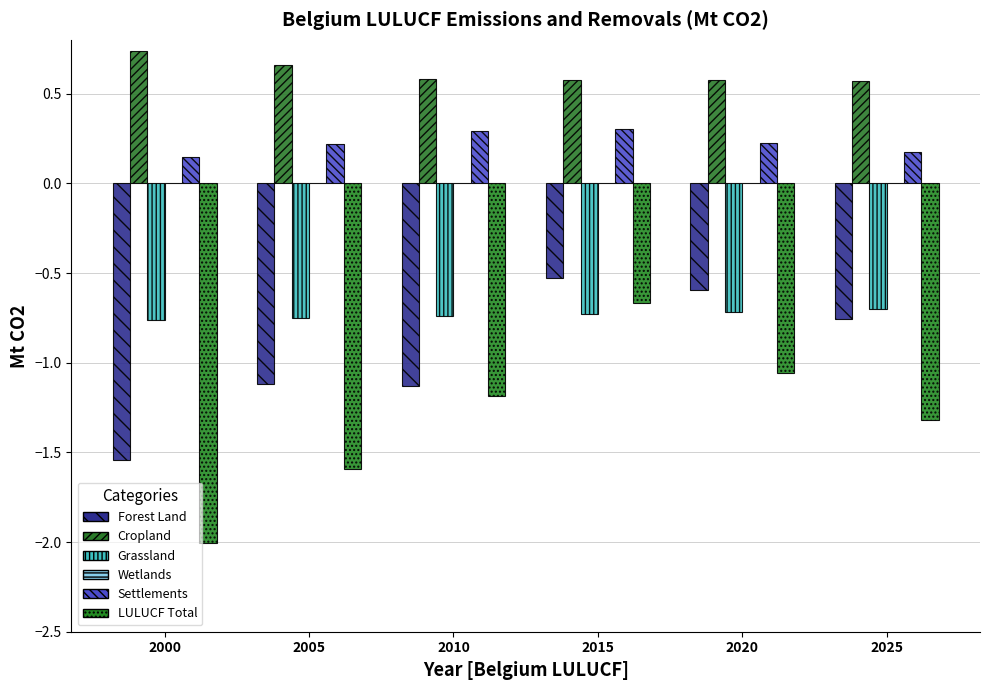

Which series has the largest total across all categories?

Cropland